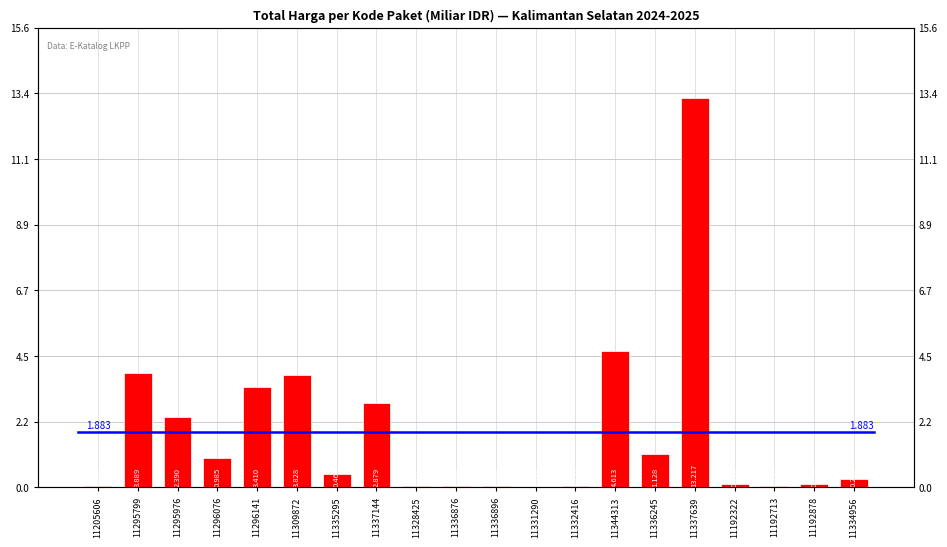

Reading left to right, what are all the values shown in this chart?

11205606=0.1	11295799=3.9	11295976=2.4	11296076=1.0	11296141=3.4	11309872=3.8	11335295=0.5	11337144=2.9	11328425=0.0	11336876=0.0	11336896=0.0	11331290=0.0	11332416=0.1	11344313=4.6	11336245=1.1	11337639=13.2	11192322=0.1	11192713=0.1	11192878=0.1	11334956=0.3